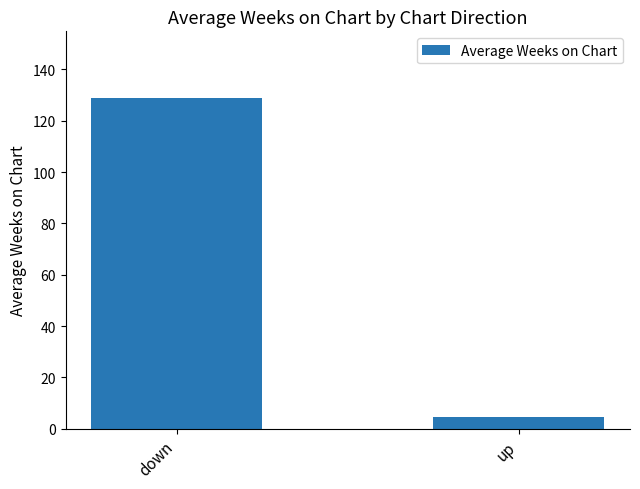

What is the sum of the values at up and down?

133.7